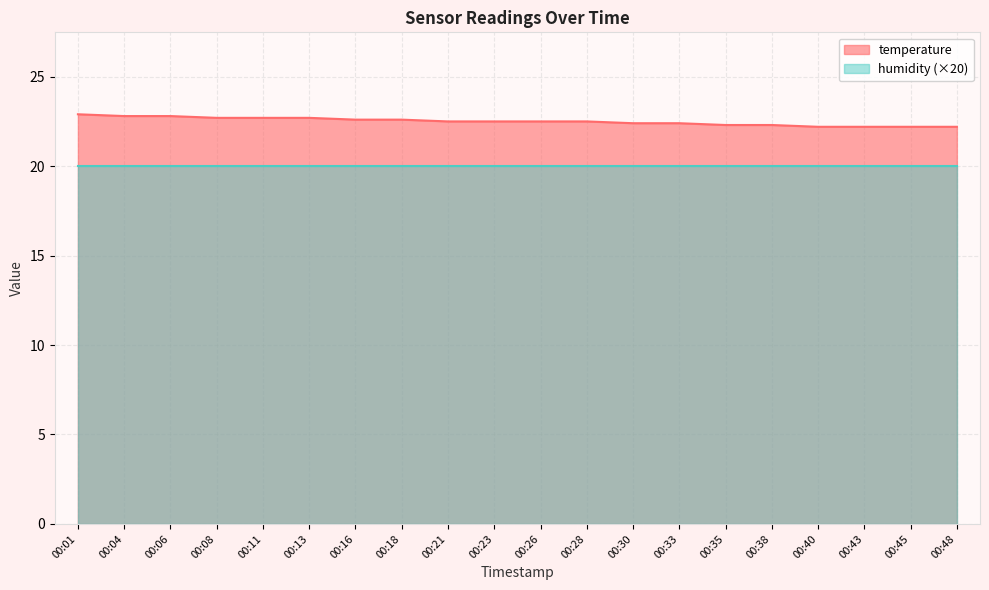

Read the value at 00:06.

22.8